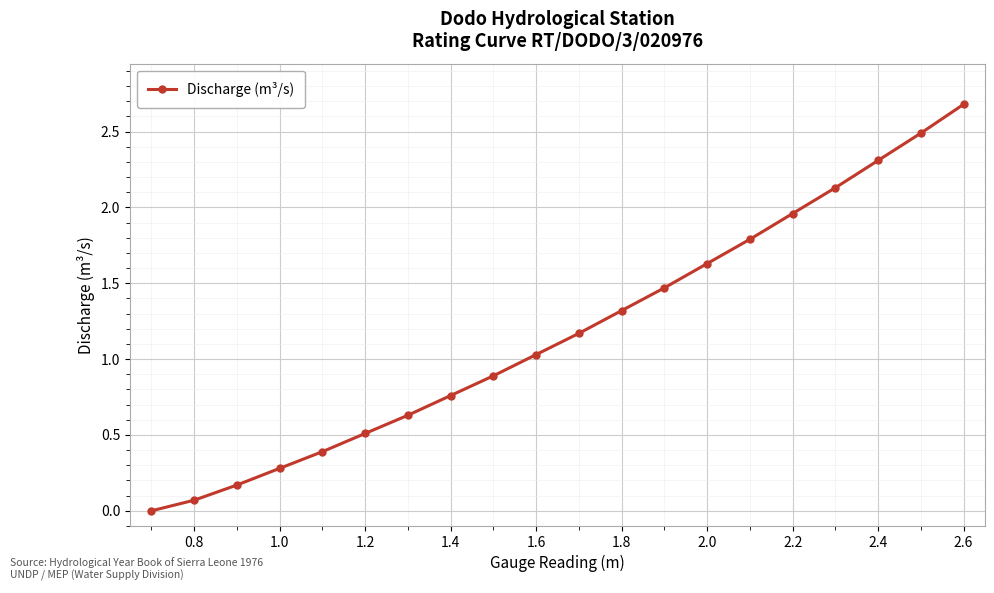

What is the average value?

1.2